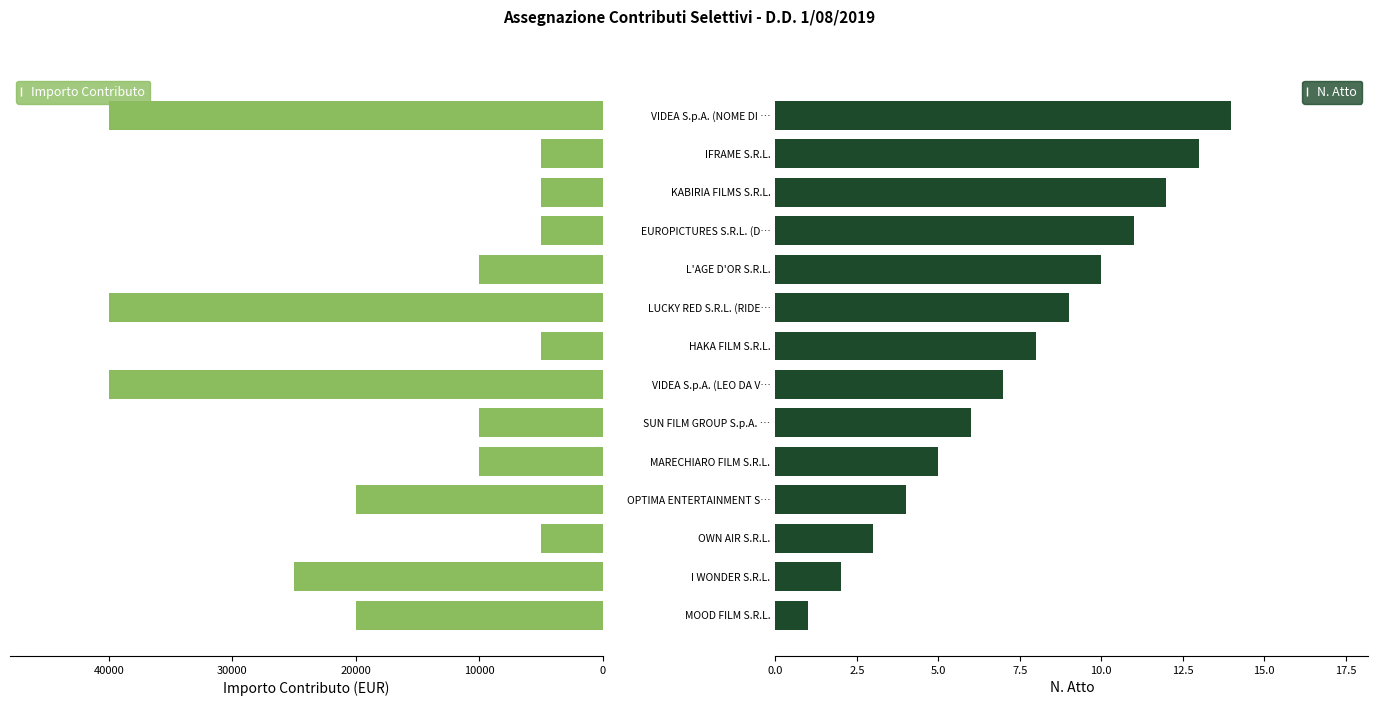

Rank the series by their maximum value, from lowest to highest.

N. Atto, Importo Contributo